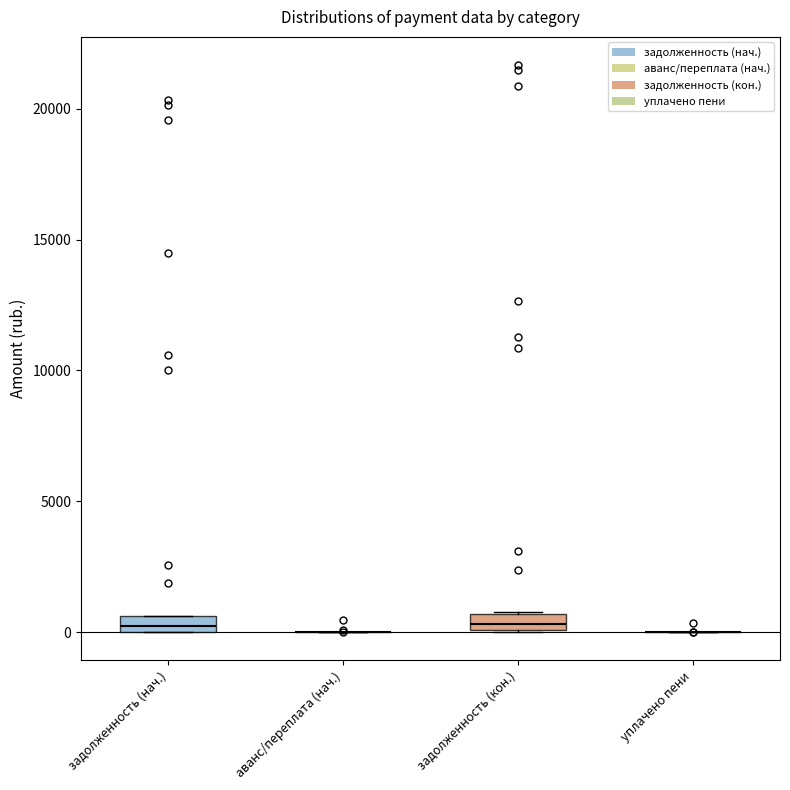

Where is the upper edge of the box for задолженность (кон.) on the y-axis? The values are not printed on the chart, so give them approximately, as read against the axis.

500